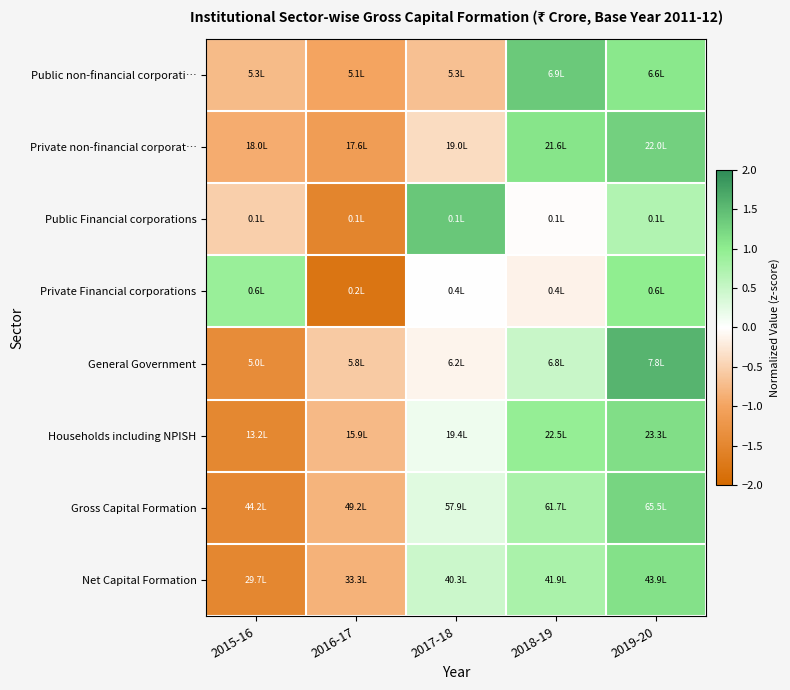

Reading left to right, extract all data points from this chart.

Public non-financial corporati…: 2015-16=-0.7	2016-17=-1.0	2017-18=-0.7	2018-19=1.4	2019-20=1.0
Private non-financial corporat…: 2015-16=-0.9	2016-17=-1.1	2017-18=-0.4	2018-19=1.1	2019-20=1.3
Public Financial corporations: 2015-16=-0.5	2016-17=-1.5	2017-18=1.4	2018-19=-0.0	2019-20=0.7
Private Financial corporations: 2015-16=0.9	2016-17=-1.8	2017-18=0.0	2018-19=-0.1	2019-20=1.0
General Government: 2015-16=-1.4	2016-17=-0.6	2017-18=-0.1	2018-19=0.5	2019-20=1.6
Households including NPISH: 2015-16=-1.5	2016-17=-0.8	2017-18=0.2	2018-19=0.9	2019-20=1.1
Gross Capital Formation: 2015-16=-1.5	2016-17=-0.8	2017-18=0.3	2018-19=0.8	2019-20=1.2
Net Capital Formation: 2015-16=-1.5	2016-17=-0.8	2017-18=0.5	2018-19=0.8	2019-20=1.1